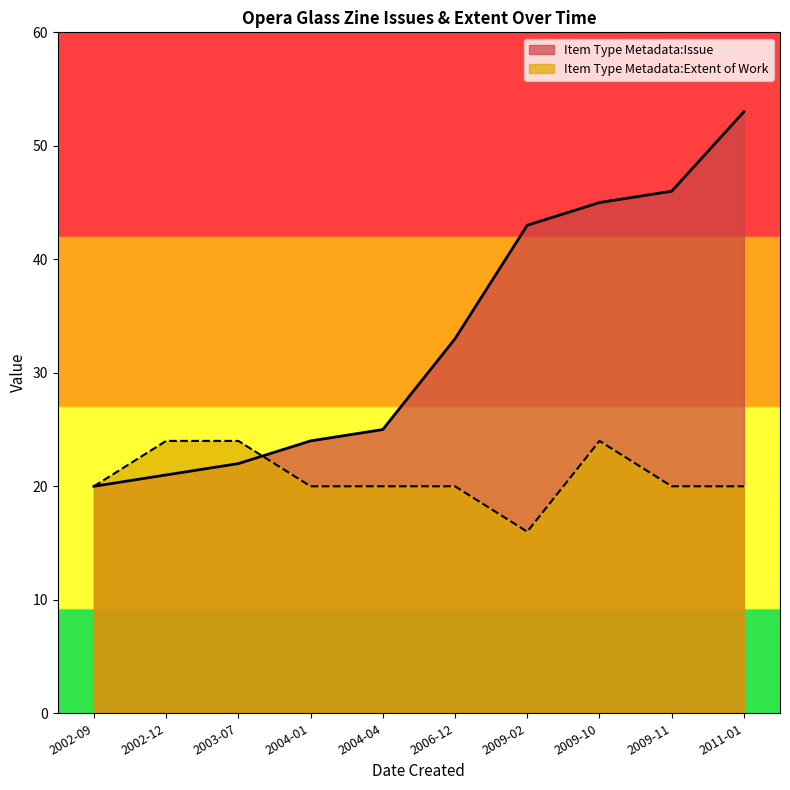

Between 2002-09 and 2006-12, which series saw the biggest shift?

Item Type Metadata:Issue